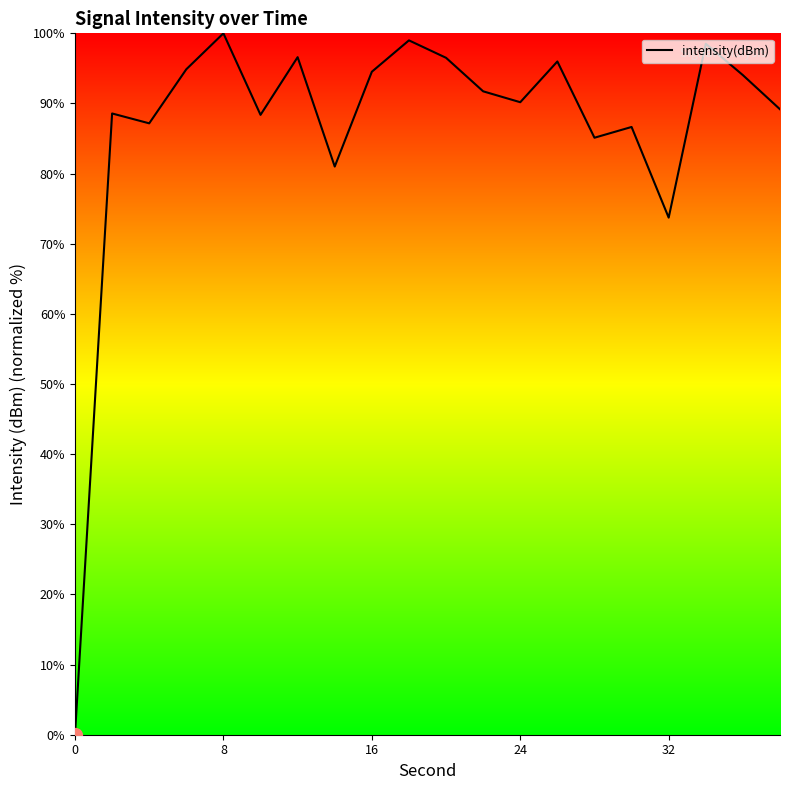

What is the difference between the maximum and minimum values?

100.0